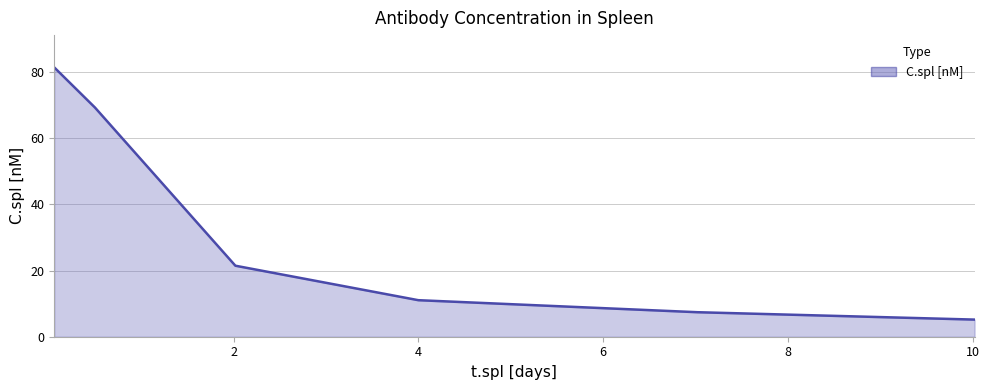

What is the sum of all values?

195.8